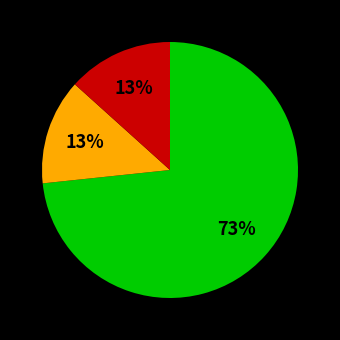

To the nearest percent, what is the average slice percentage?

33%